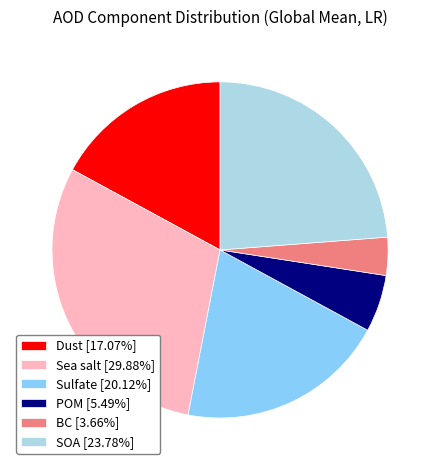

Does BC [3.66%] account for over 50% of the chart?

No